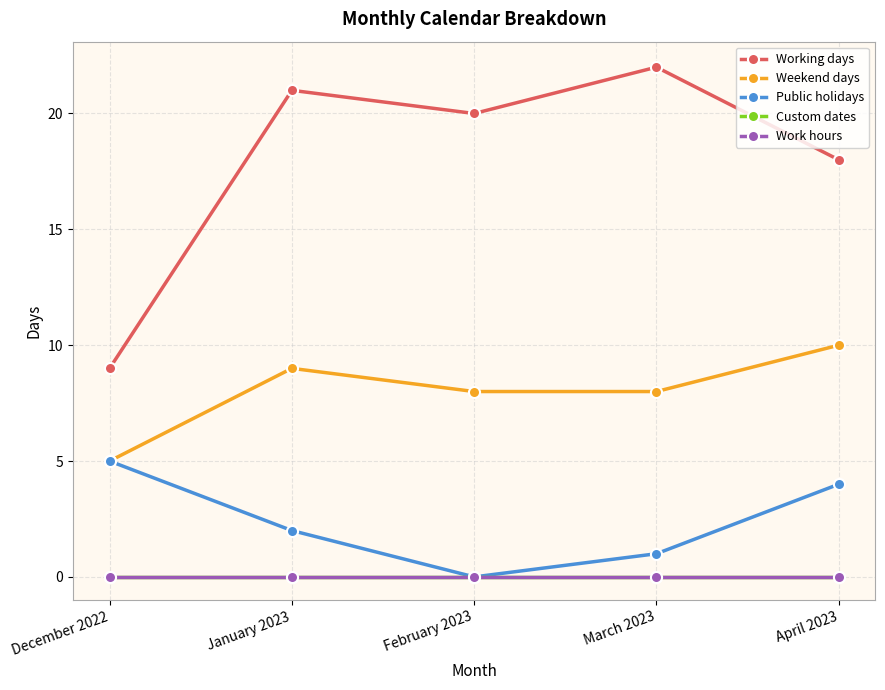

What is the label of the 1st point from the left?

December 2022